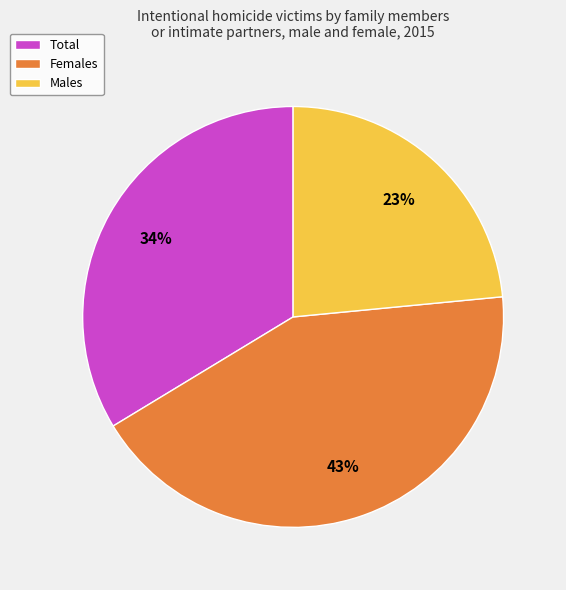

Rank the categories by value from highest to lowest.

Females, Total, Males